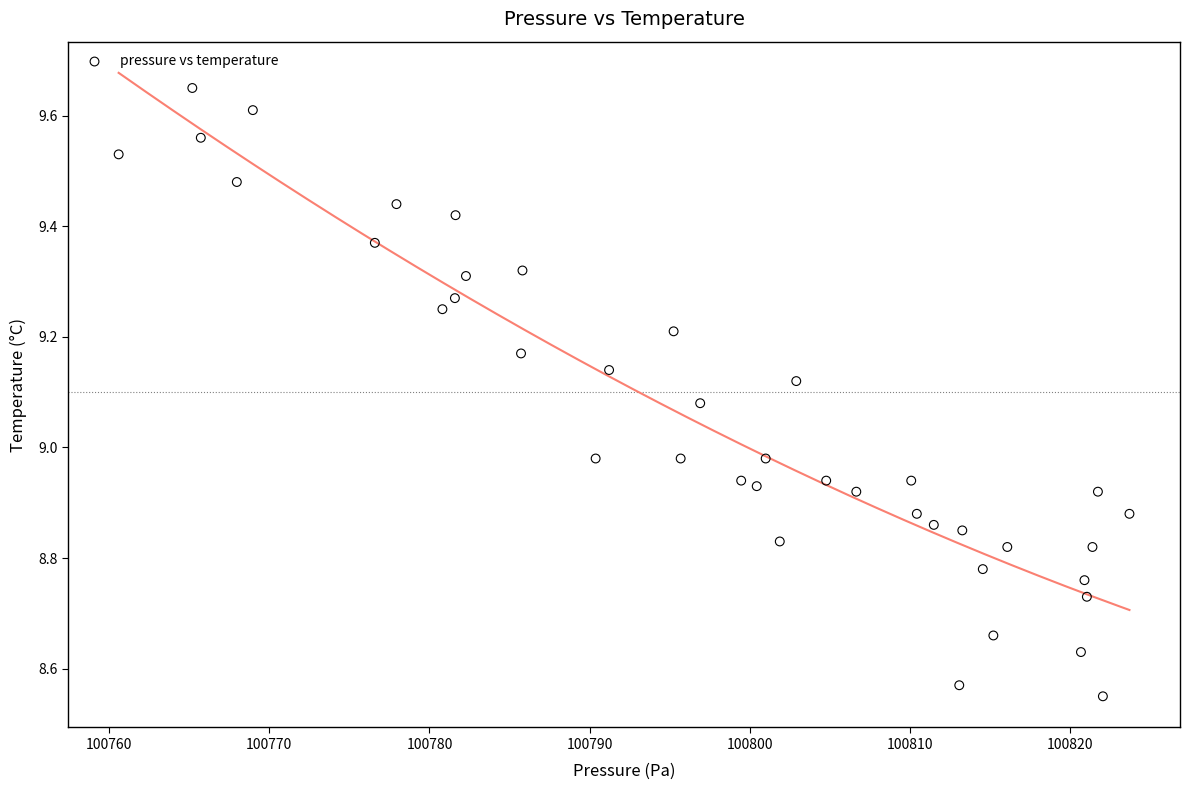

What is the range of Y values (max minus min)?

1.1